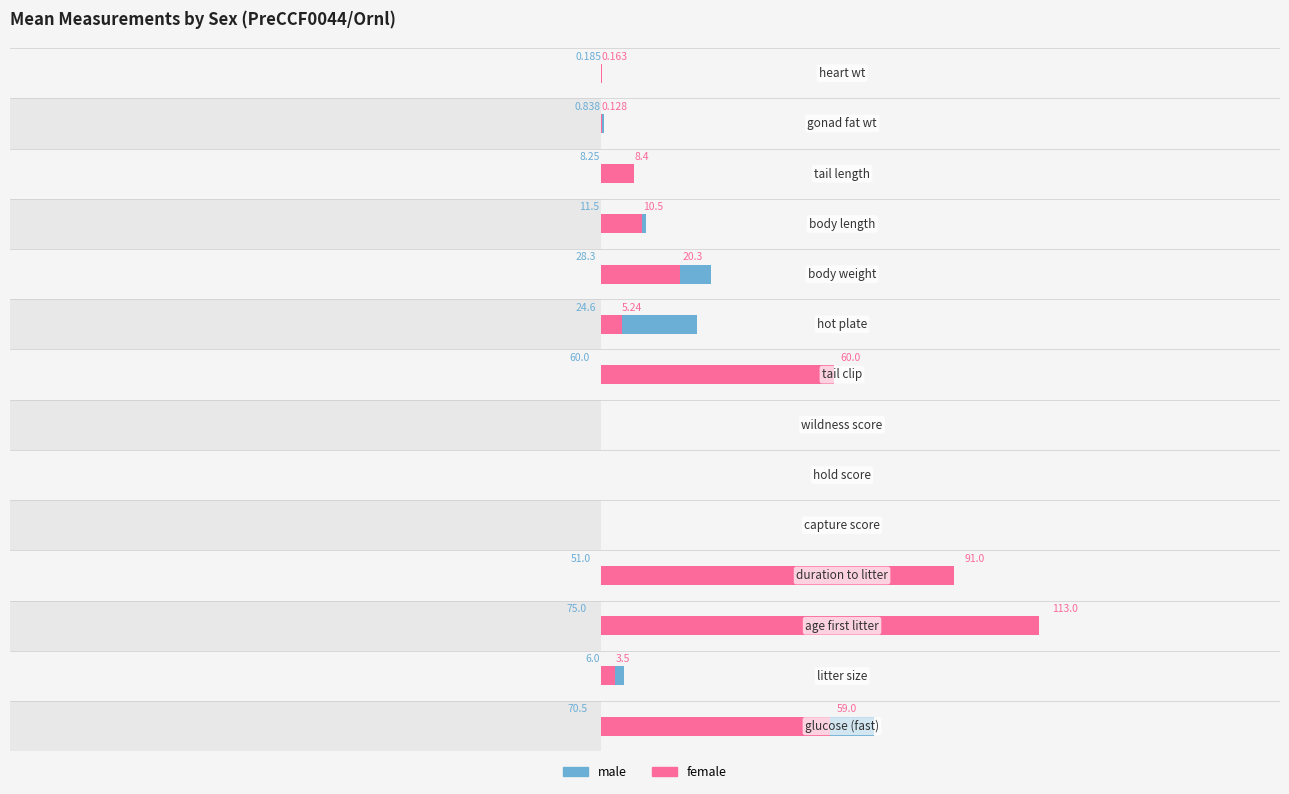

How many bars are there in total?

28